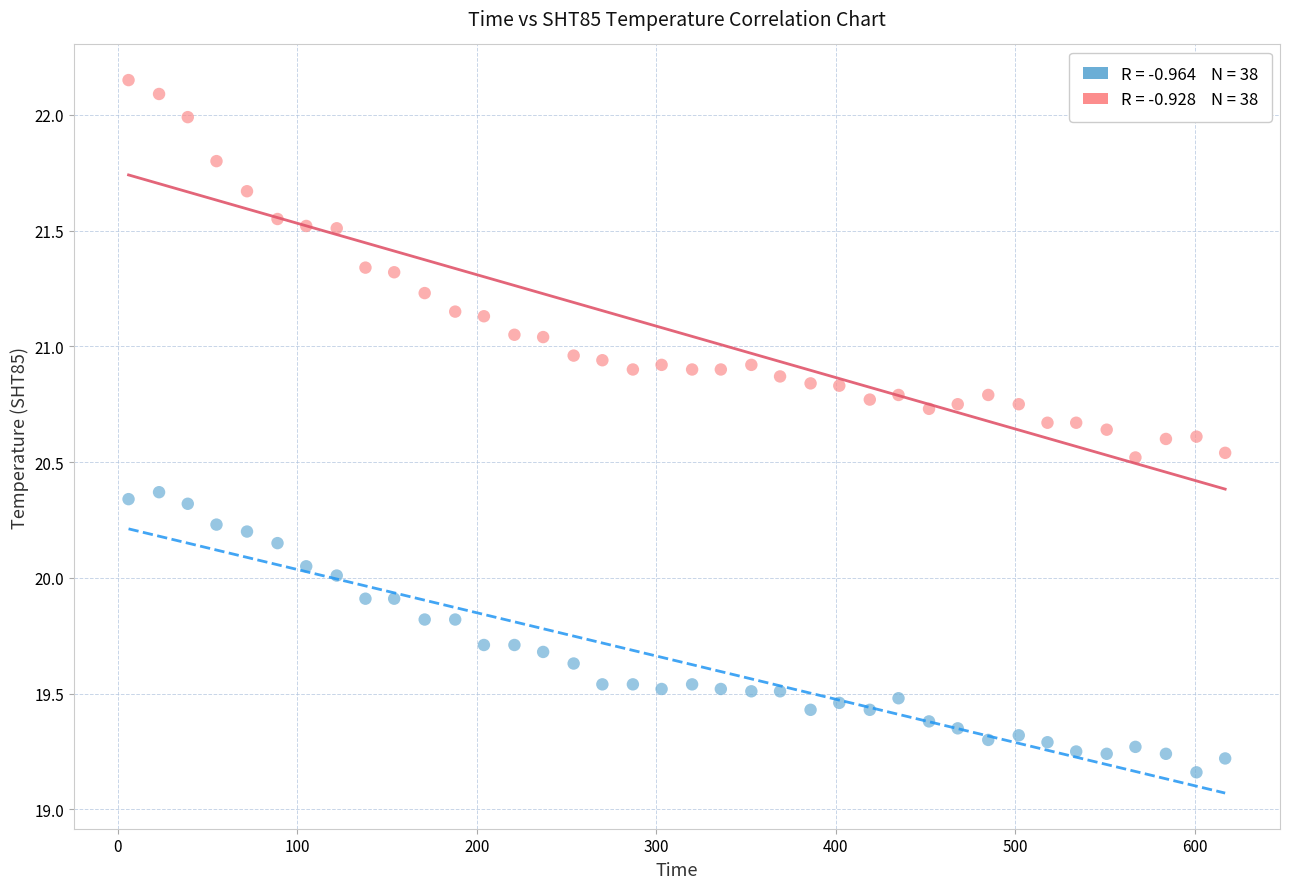

Across all data points, what is the range of Y values (max minus min)?

3.0